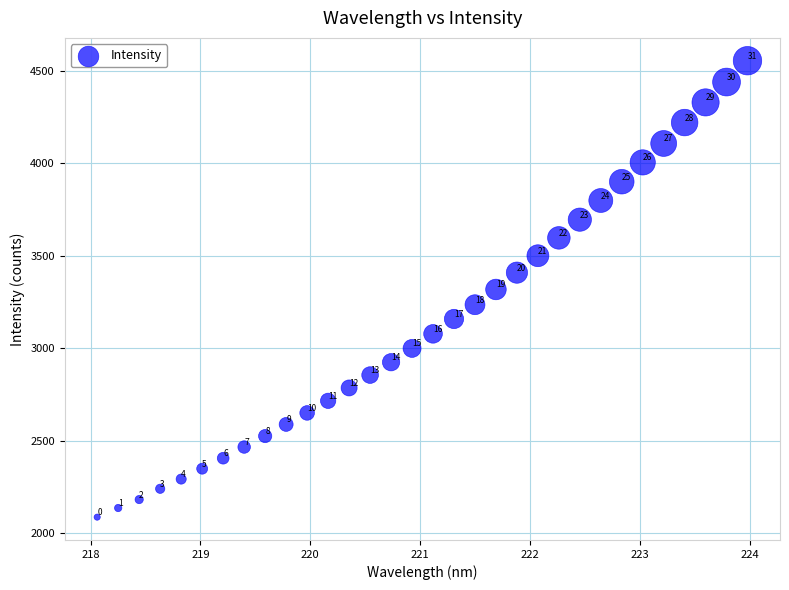

What is the range of Y values (max minus min)?

2470.5